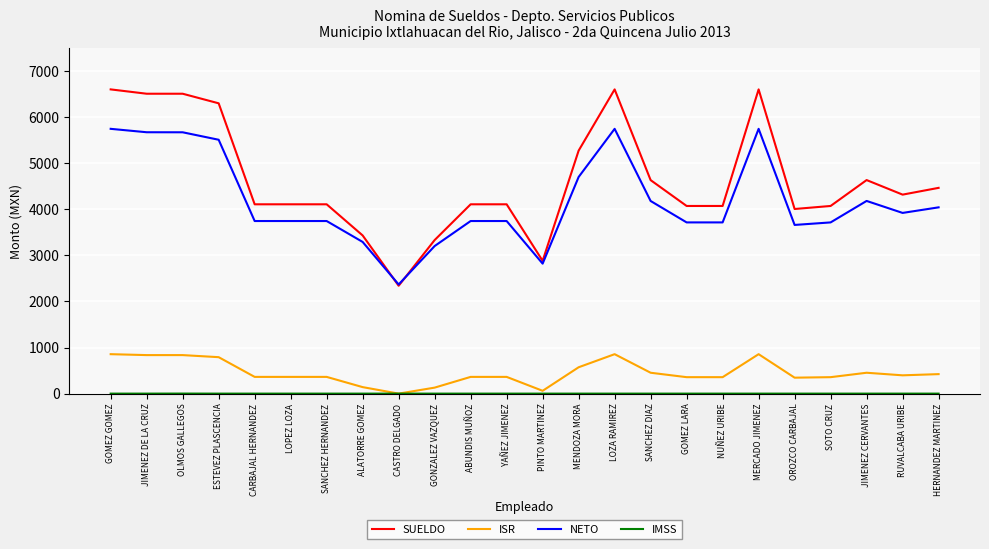

Is the value of ISR at CASTRO DELGADO greater than the value of SUELDO at SOTO CRUZ?

No